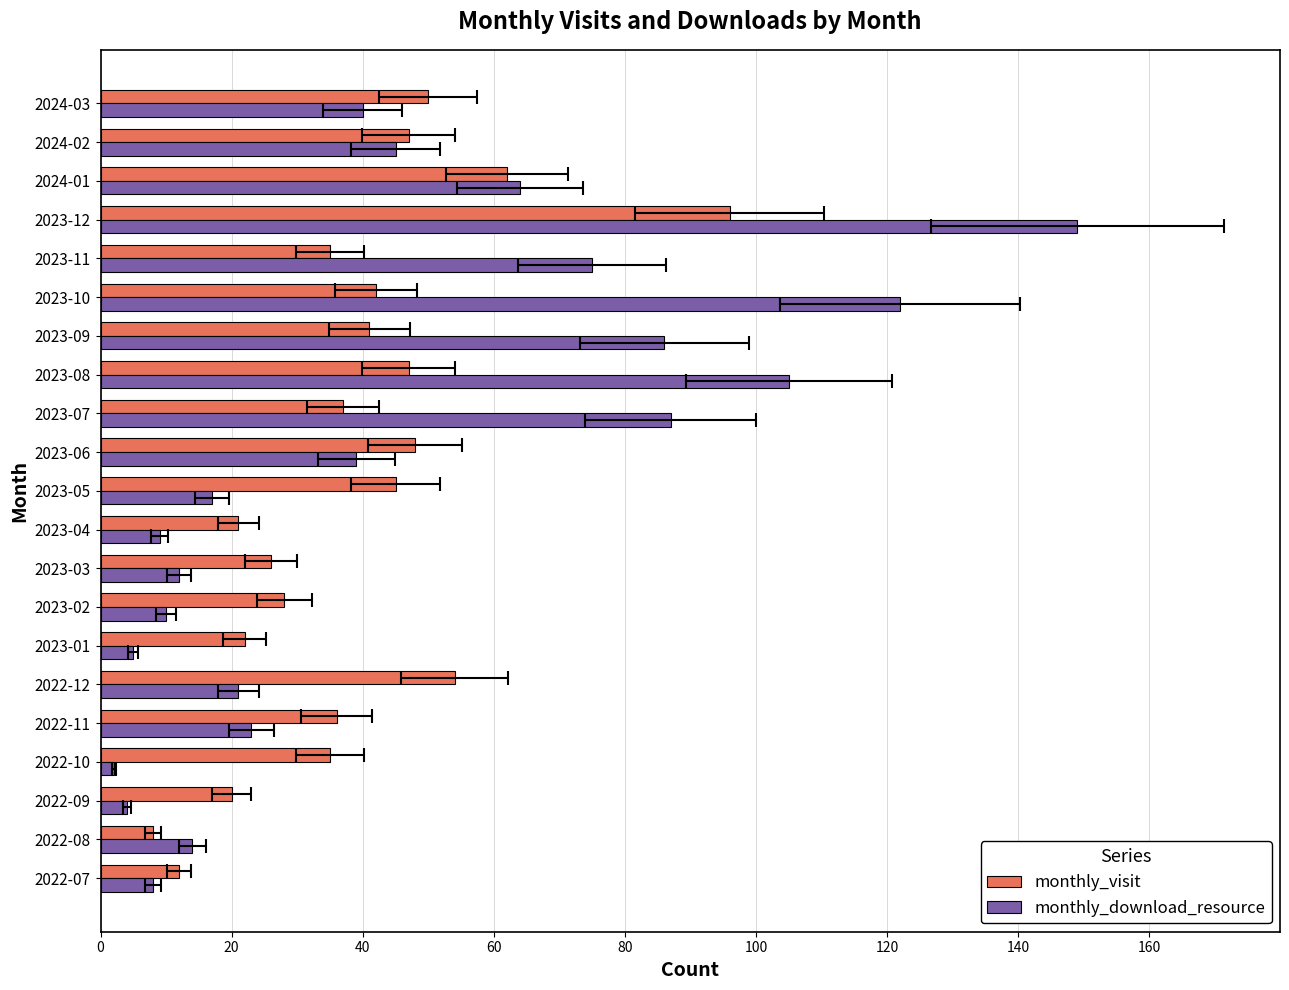

How many data points does each series have?

21